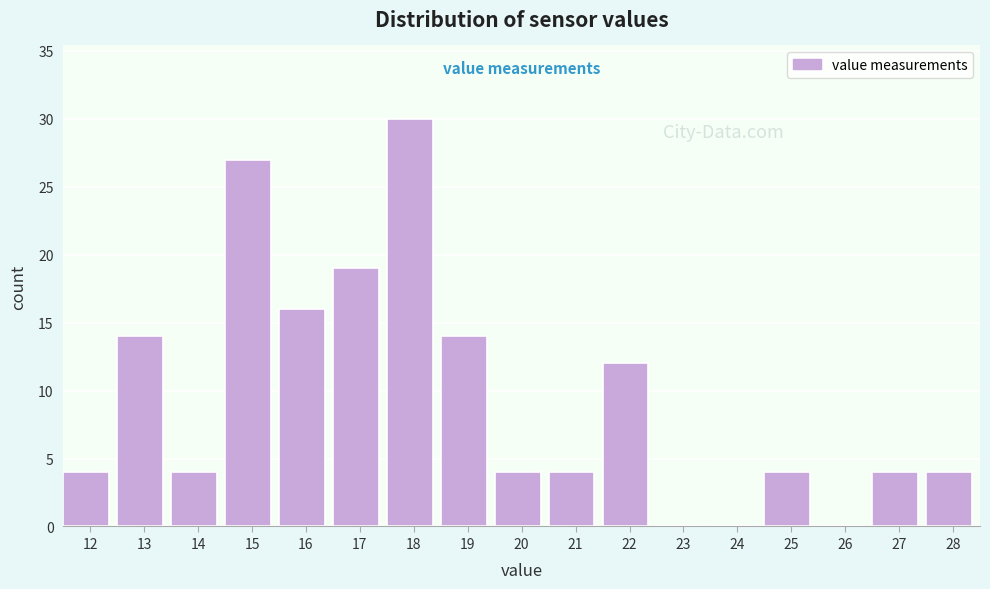

Reading left to right, transcribe all the data shown in this chart.

12=4	13=14	14=4	15=27	16=16	17=19	18=30	19=14	20=4	21=4	22=12	23=0	24=0	25=4	26=0	27=4	28=4